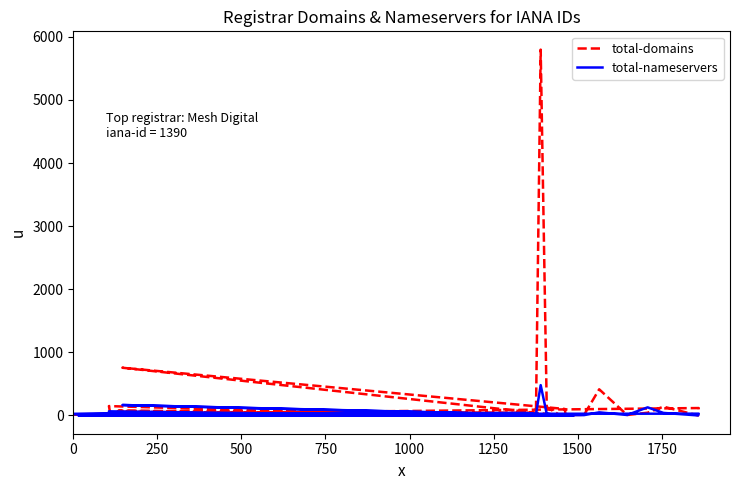

The value of total-nameservers at 36 is 70. True or false?

False